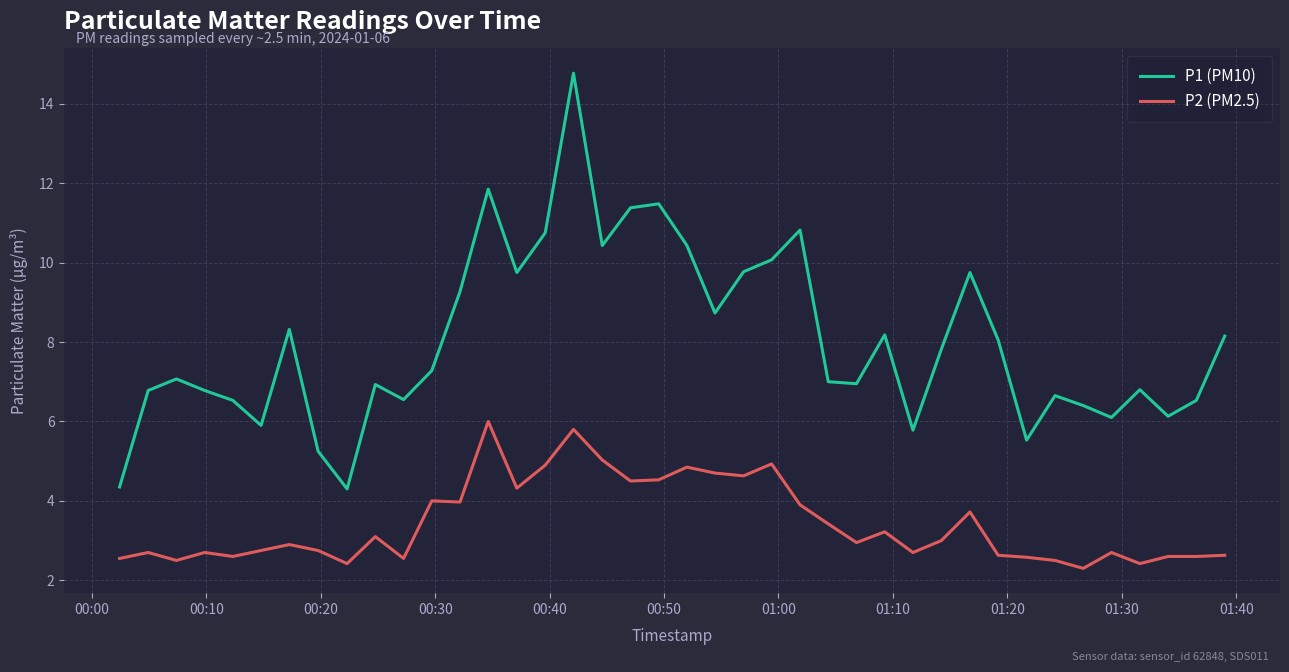

Rank the series by their average value, from highest to lowest.

P1 (PM10), P2 (PM2.5)